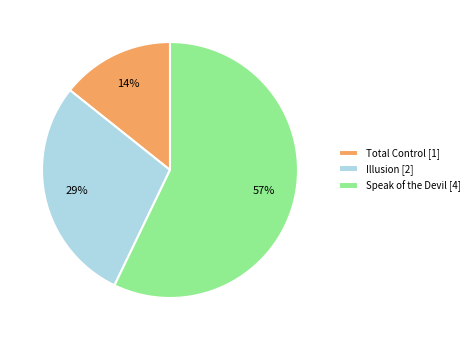

How many segments does this pie chart have?

3